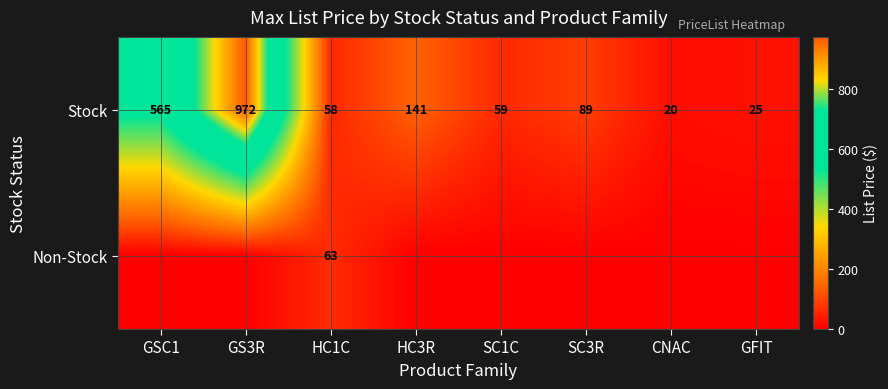

What is the average value of the Stock series?

241